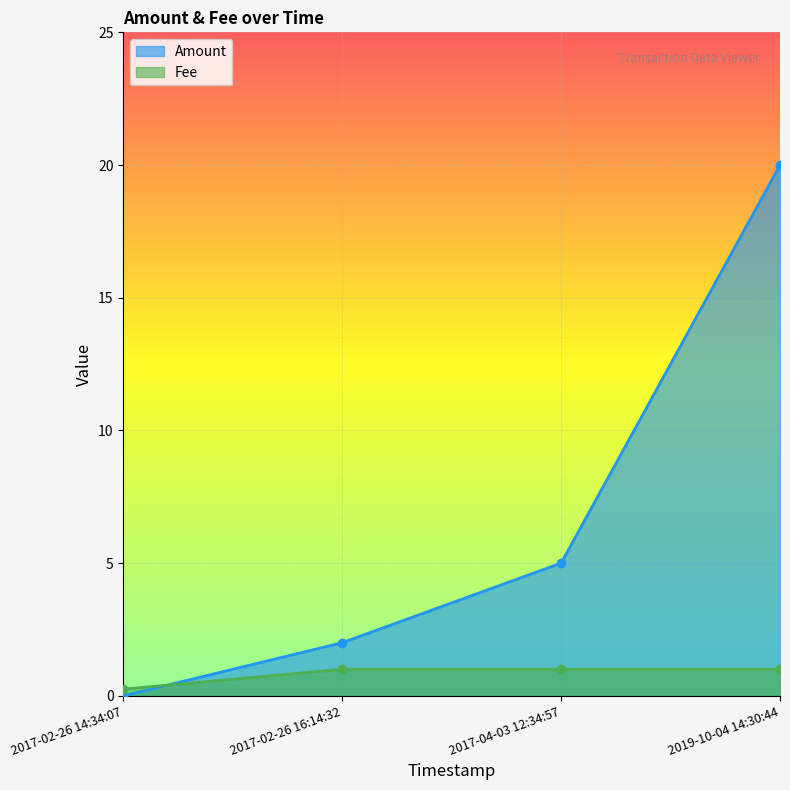

Rank the categories by Amount value from highest to lowest.

2019-10-04 14:30:44, 2017-04-03 12:34:57, 2017-02-26 16:14:32, 2017-02-26 14:34:07